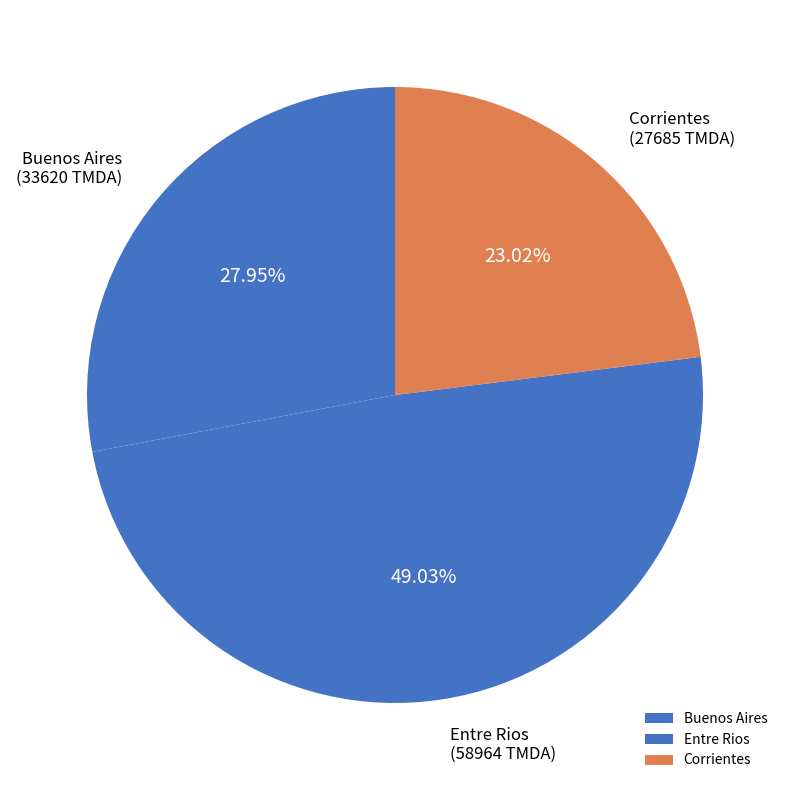

Do Entre Rios and Buenos Aires together represent more than half of the pie?

Yes